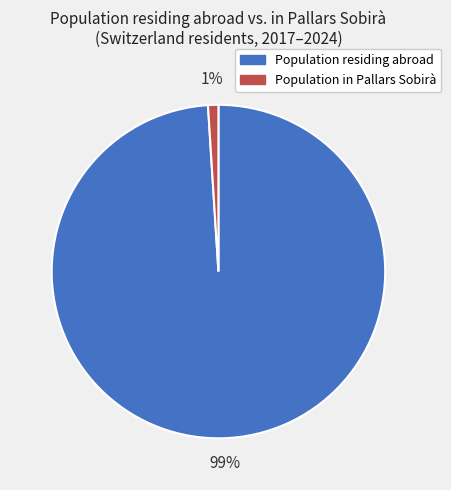

Do Population residing abroad and Population in Pallars Sobirà together represent more than half of the pie?

Yes